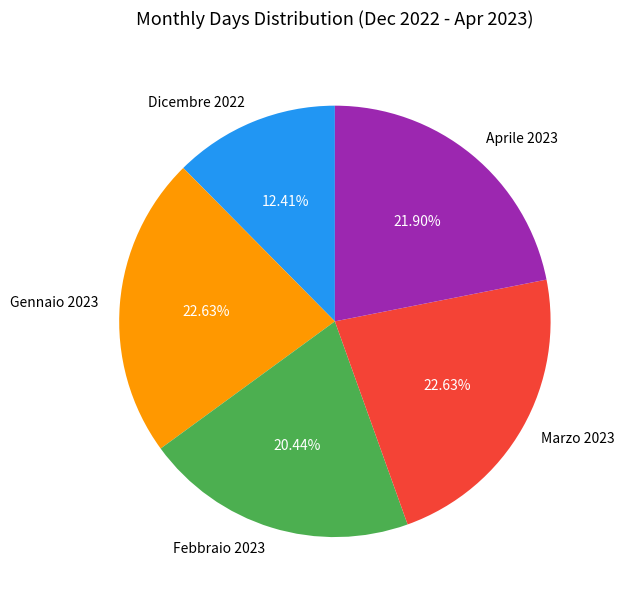

Combined, what portion of the pie is Febbraio 2023 and Marzo 2023?

43.1%